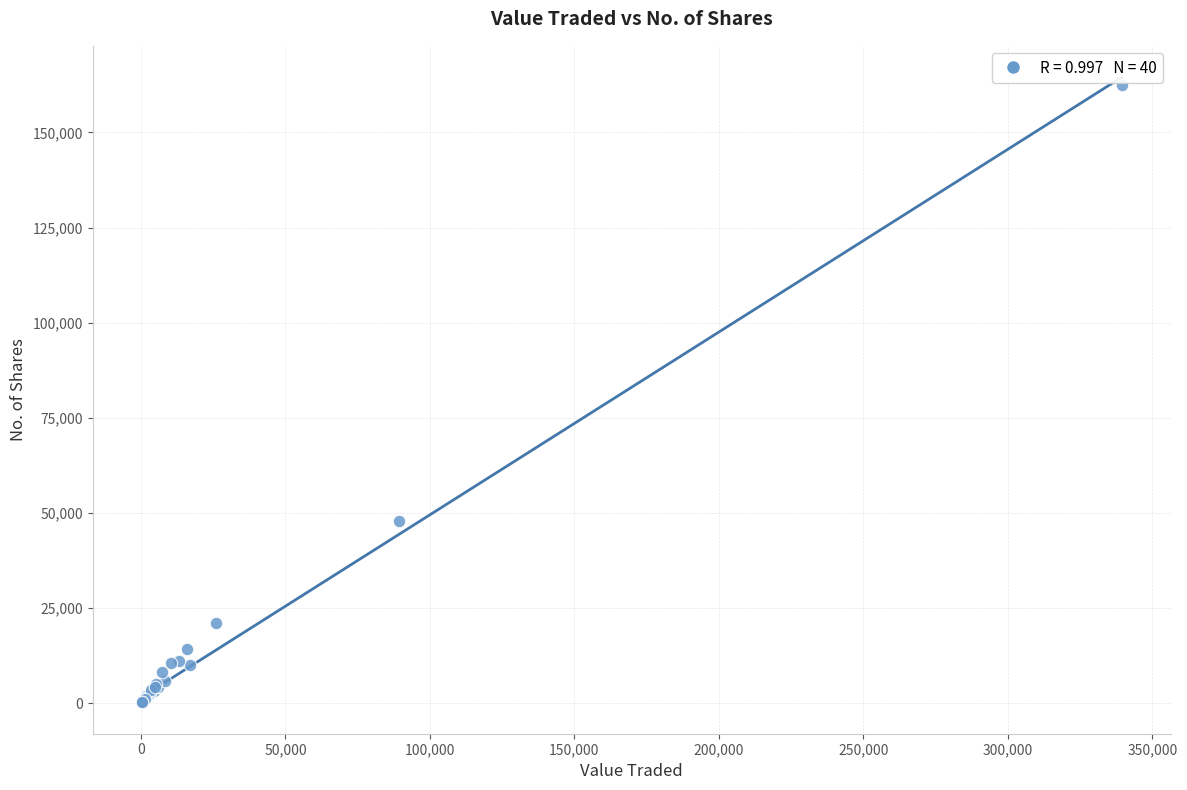

What Y value in the scatter plot is closest to 81372?

47869